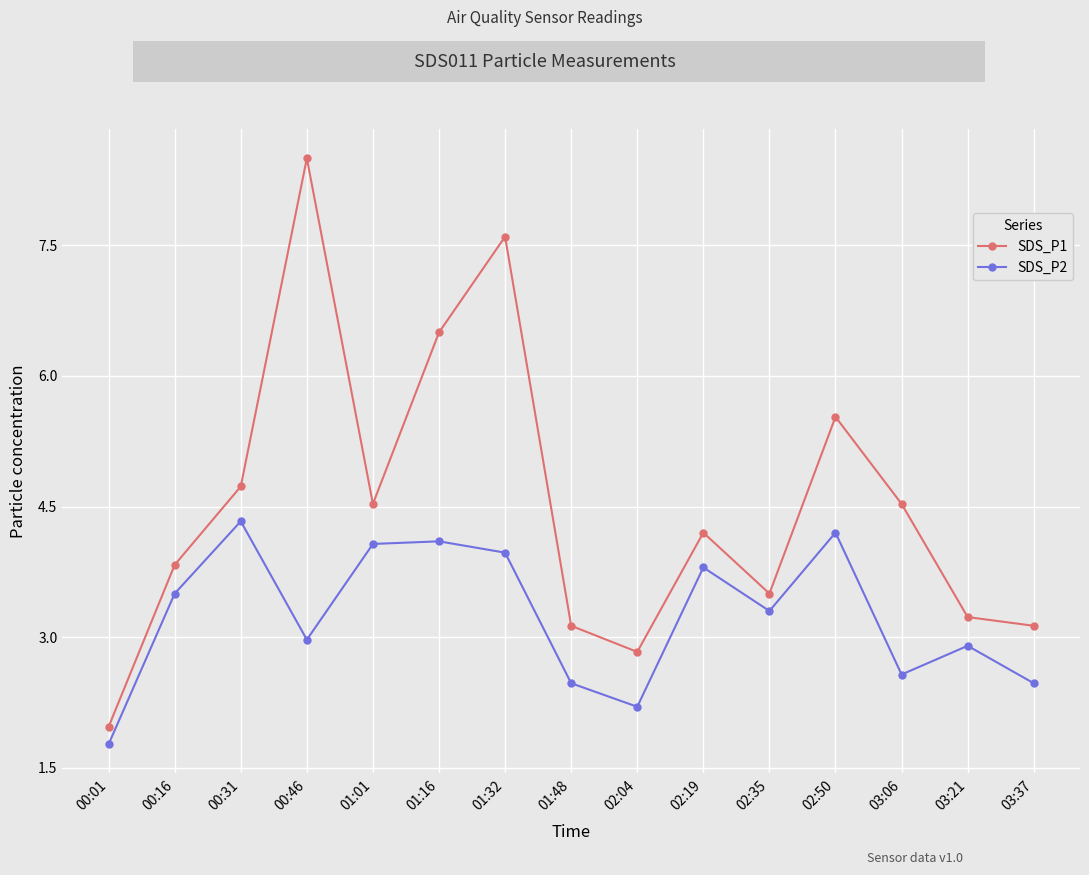

The value of SDS_P2 at 03:37 is 1.1. True or false?

False